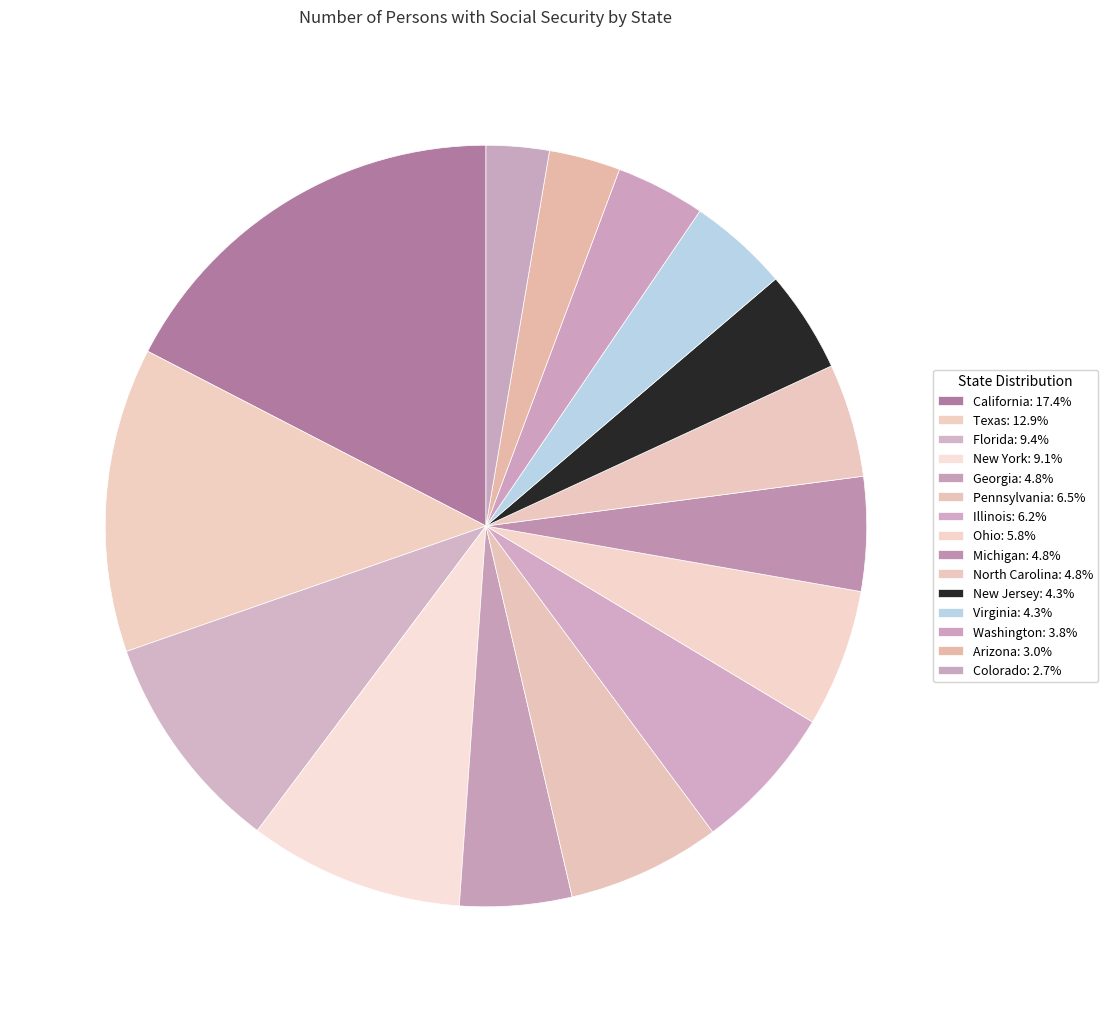

Which slice is the largest?

California